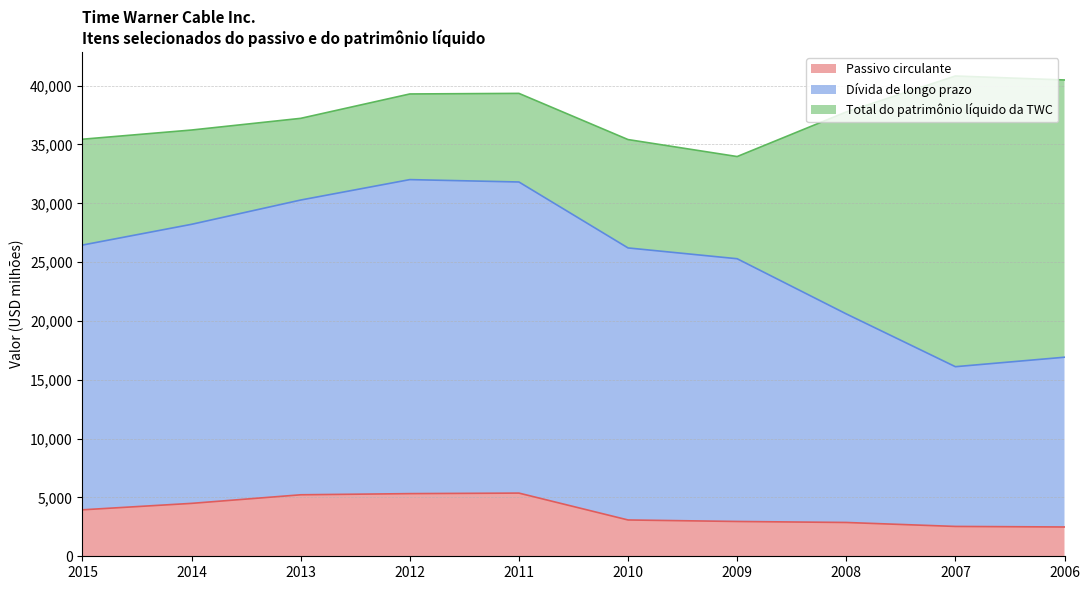

True or false: Dívida de longo prazo and Passivo circulante intersect in this chart.

False